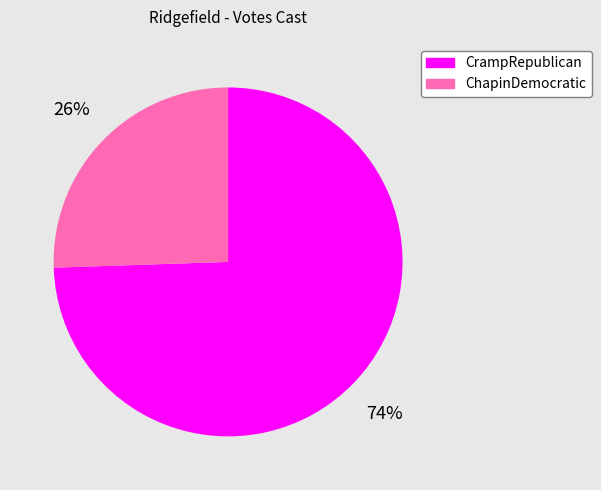

Does any single category account for the majority?

Yes